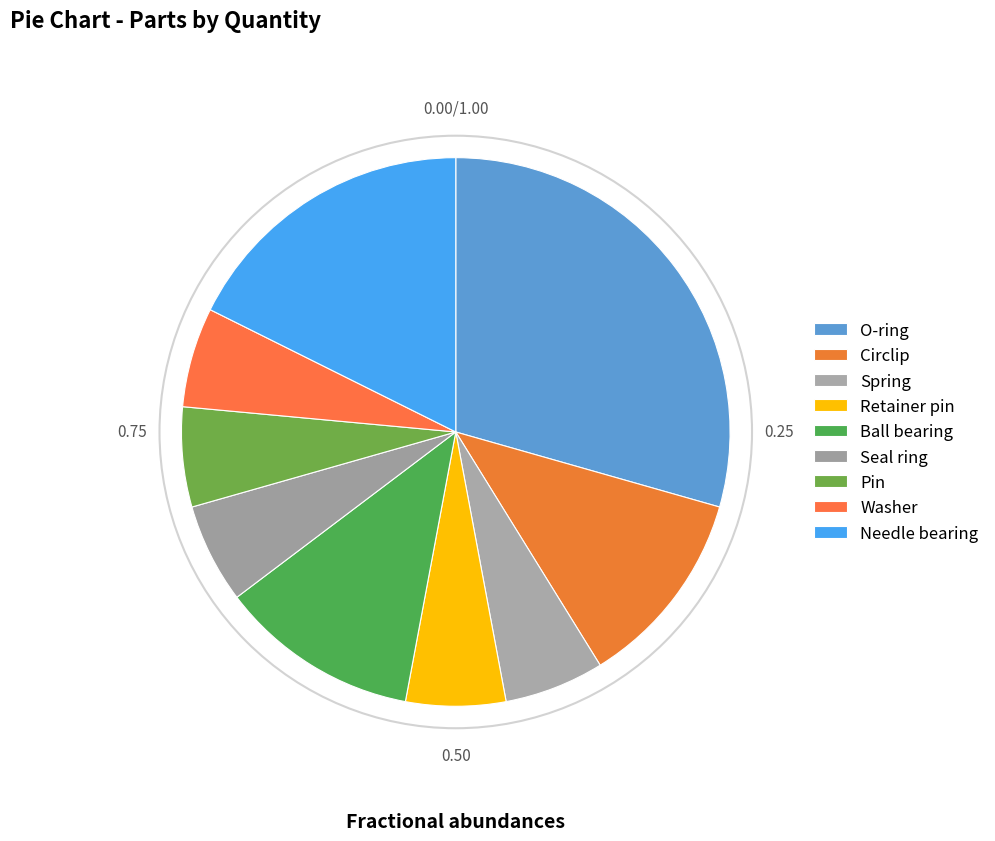

What is the smallest slice in the pie chart?

Spring